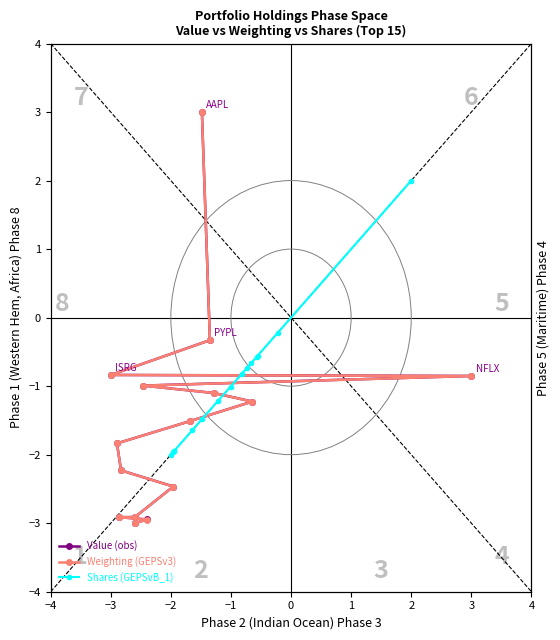

At 0, list the series in order from smallest to largest.

Weighting (GEPSv3), Value (obs), Shares (GEPSvB_1)